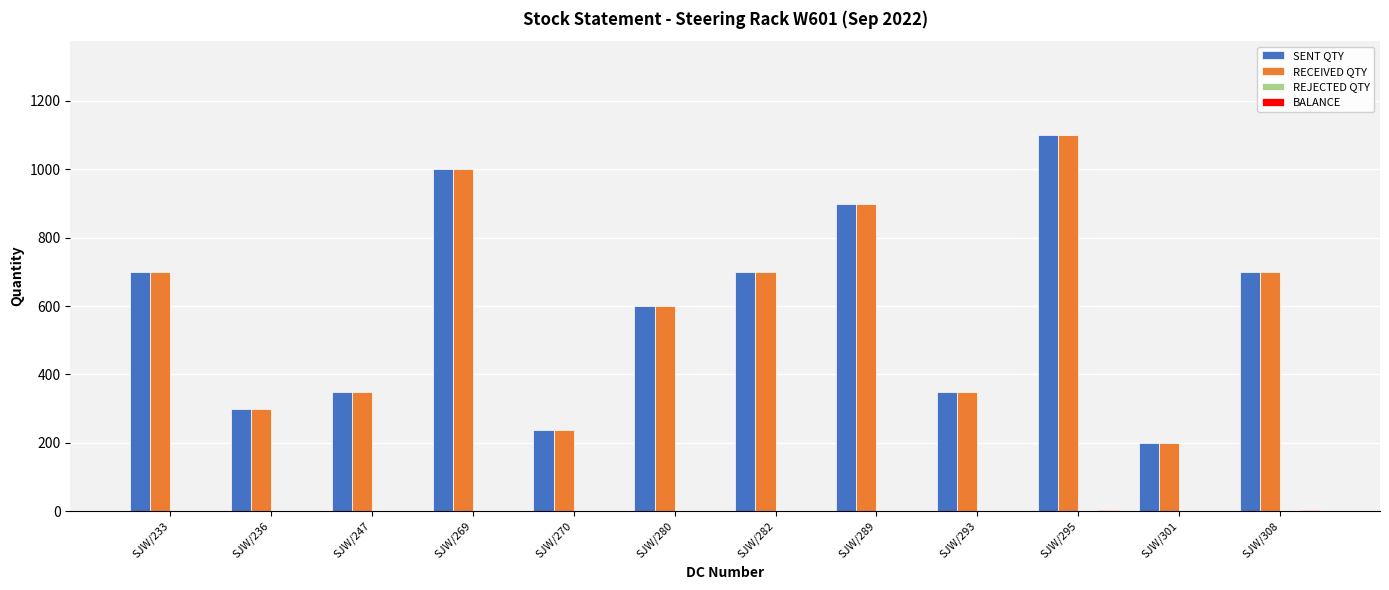

Count the number of categories in the chart.

12